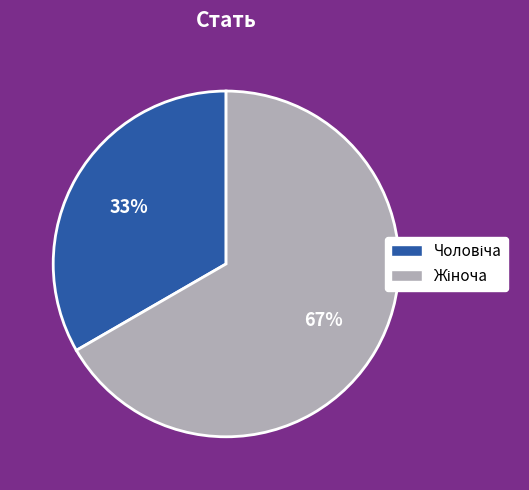

Is there a majority slice in this chart?

Yes